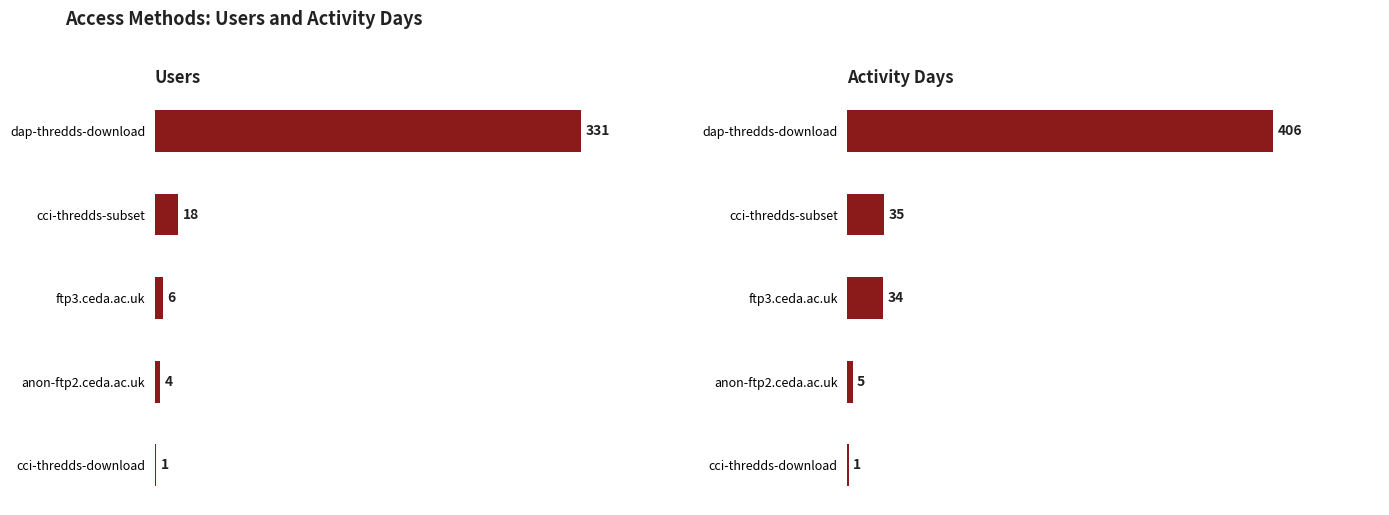

Reading left to right, list all the values displayed in this chart.

Users: 0=331	1=18	2=6	3=4	4=1
Activity Days: 0=406	1=35	2=34	3=5	4=1